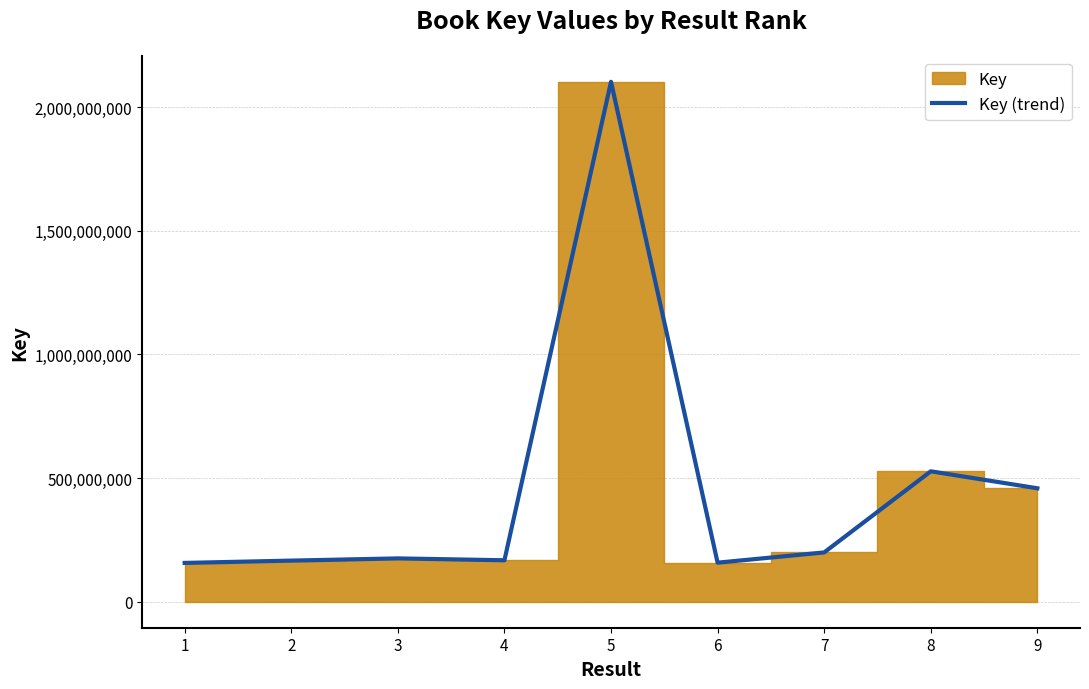

True or false: there are more than 0 points higher than both neighbors.

True